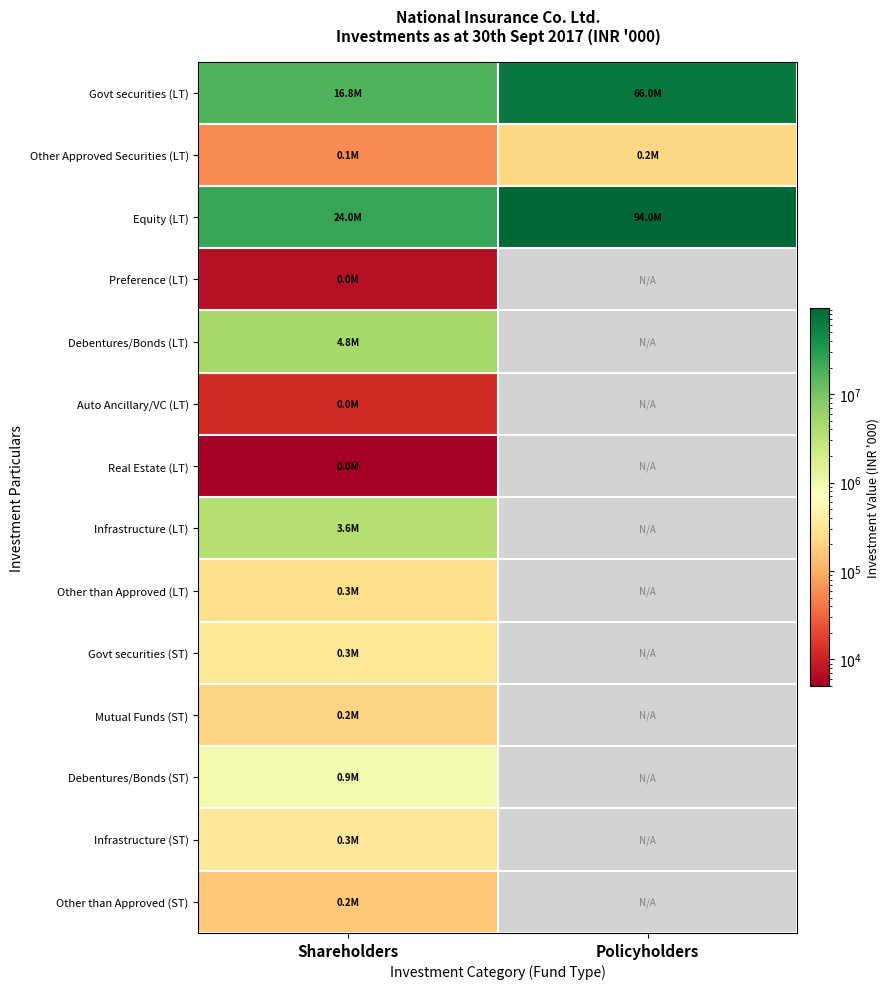

What is the difference between the highest and lowest values at Shareholders?

23960839.9